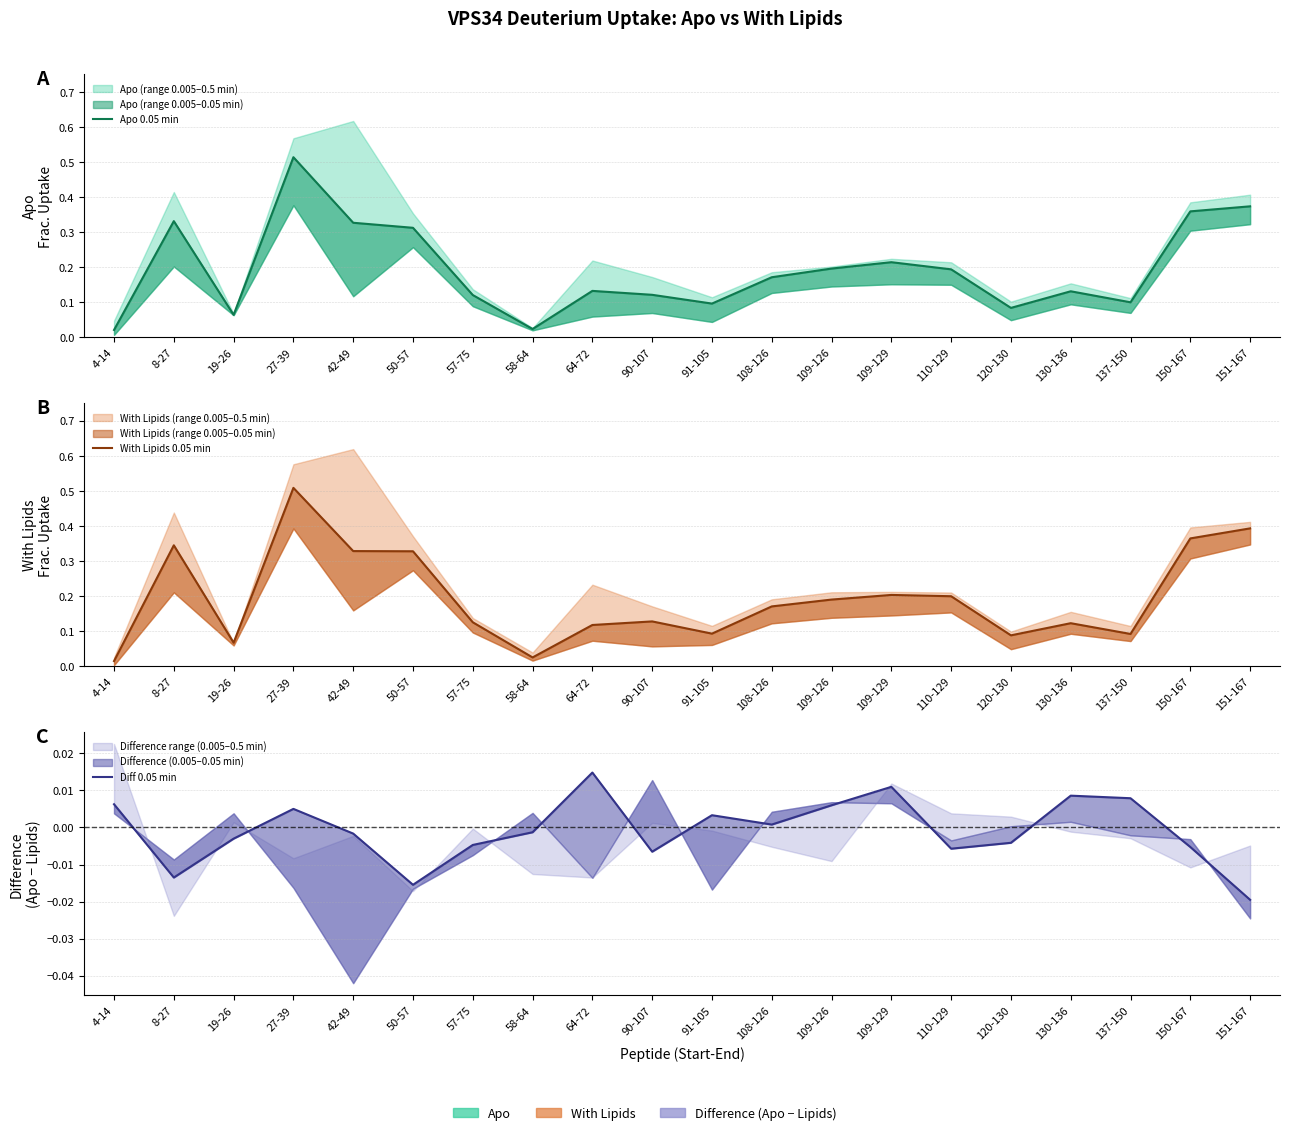

What is the label of the 1st point from the right?

151-167